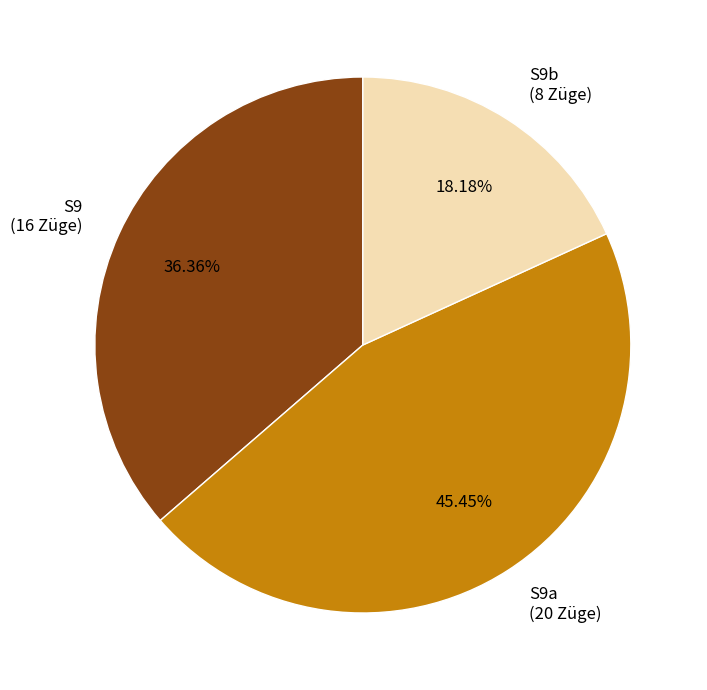

Rank the categories by value from lowest to highest.

S9b (8 Züge), S9 (16 Züge), S9a (20 Züge)